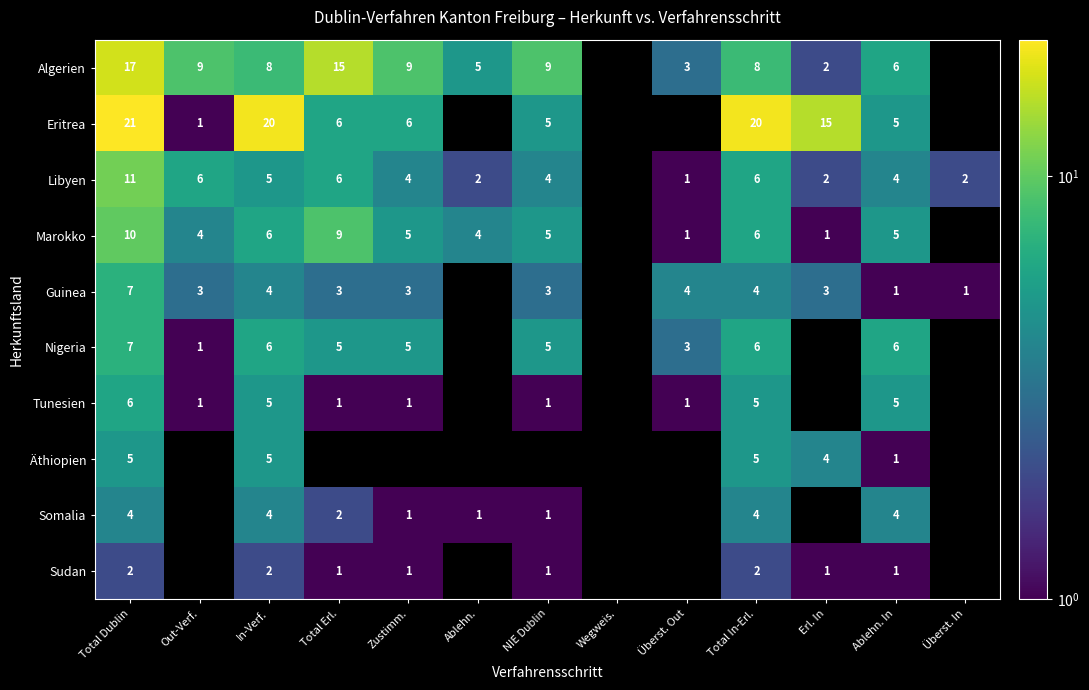

True or false: Tunesien has a value of 8 at Ablehn. In.

False